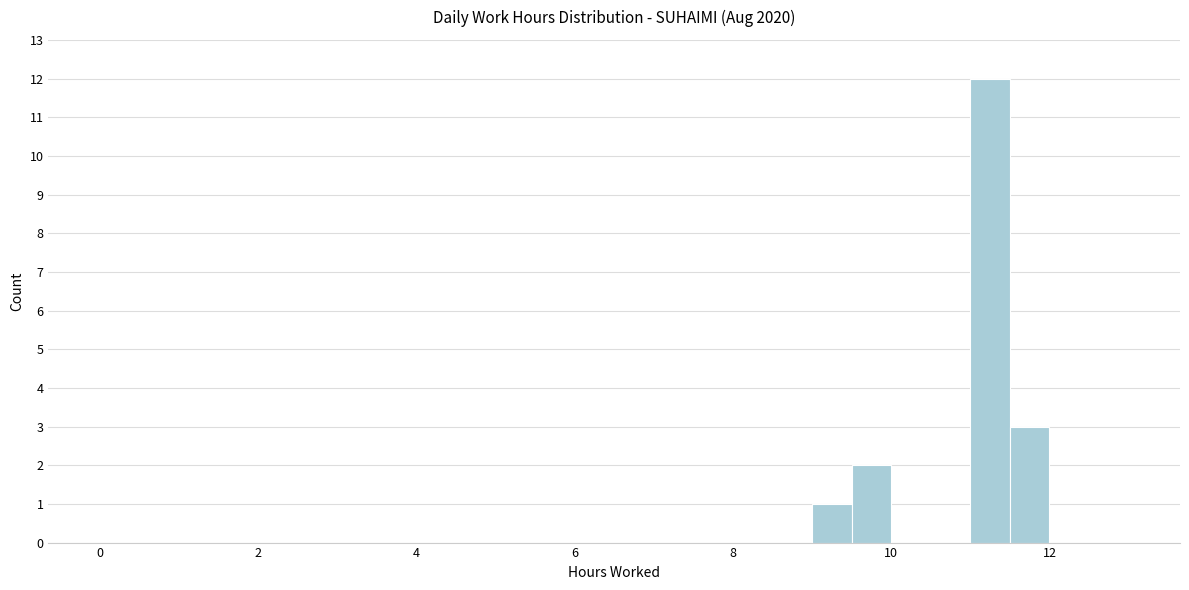

Read against the x-axis, roughly where is the centre of the tallest bar?

11.2